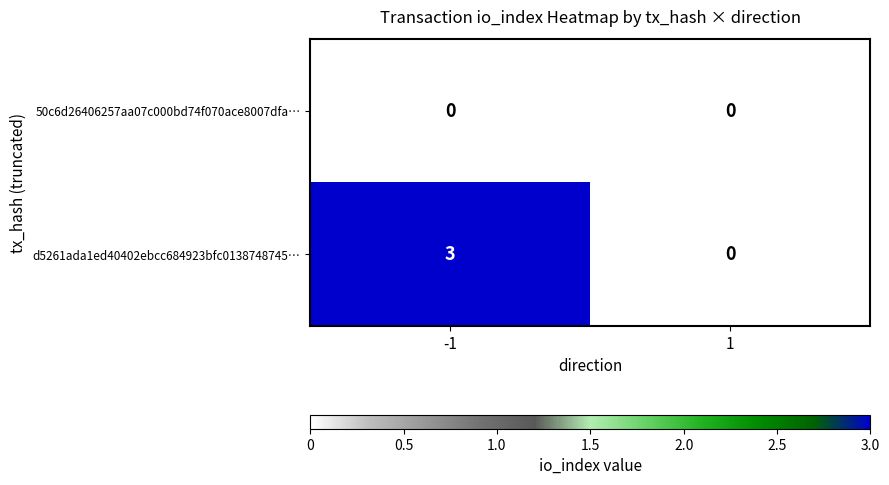

Is it true that d5261ada1ed40402ebcc684923bfc0138748745… equals 3 at -1?

True